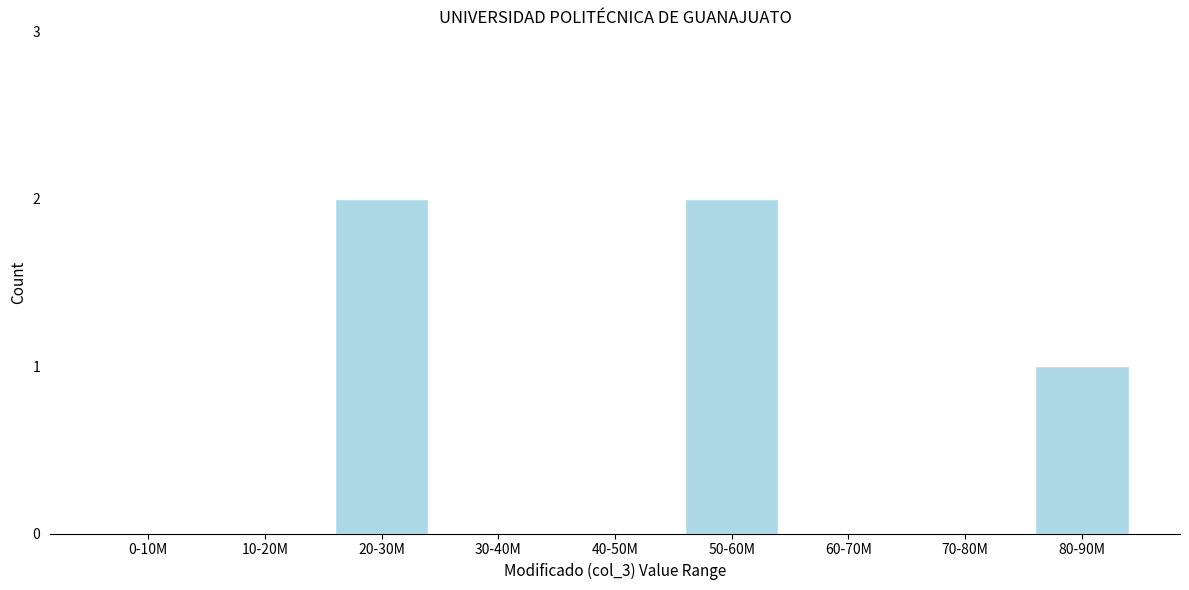

Reading left to right, what are all the values shown in this chart?

0-10M=0	10-20M=0	20-30M=2	30-40M=0	40-50M=0	50-60M=2	60-70M=0	70-80M=0	80-90M=1